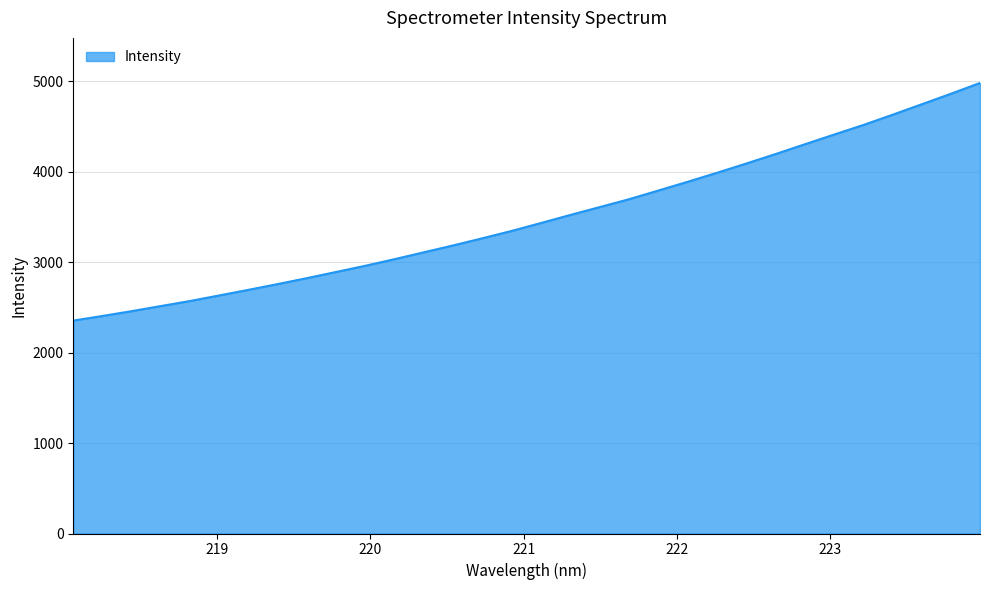

What is the maximum value shown in the chart?

4981.9